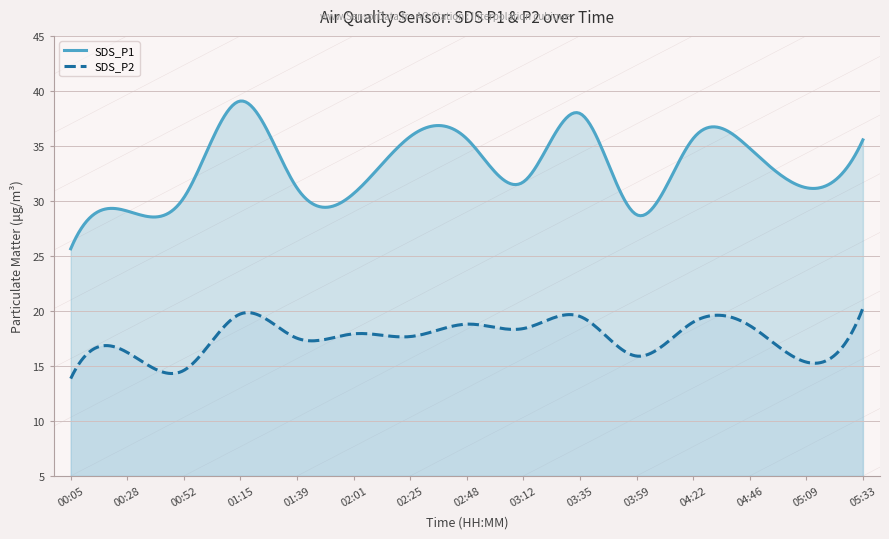

How many lines are shown in the chart?

2